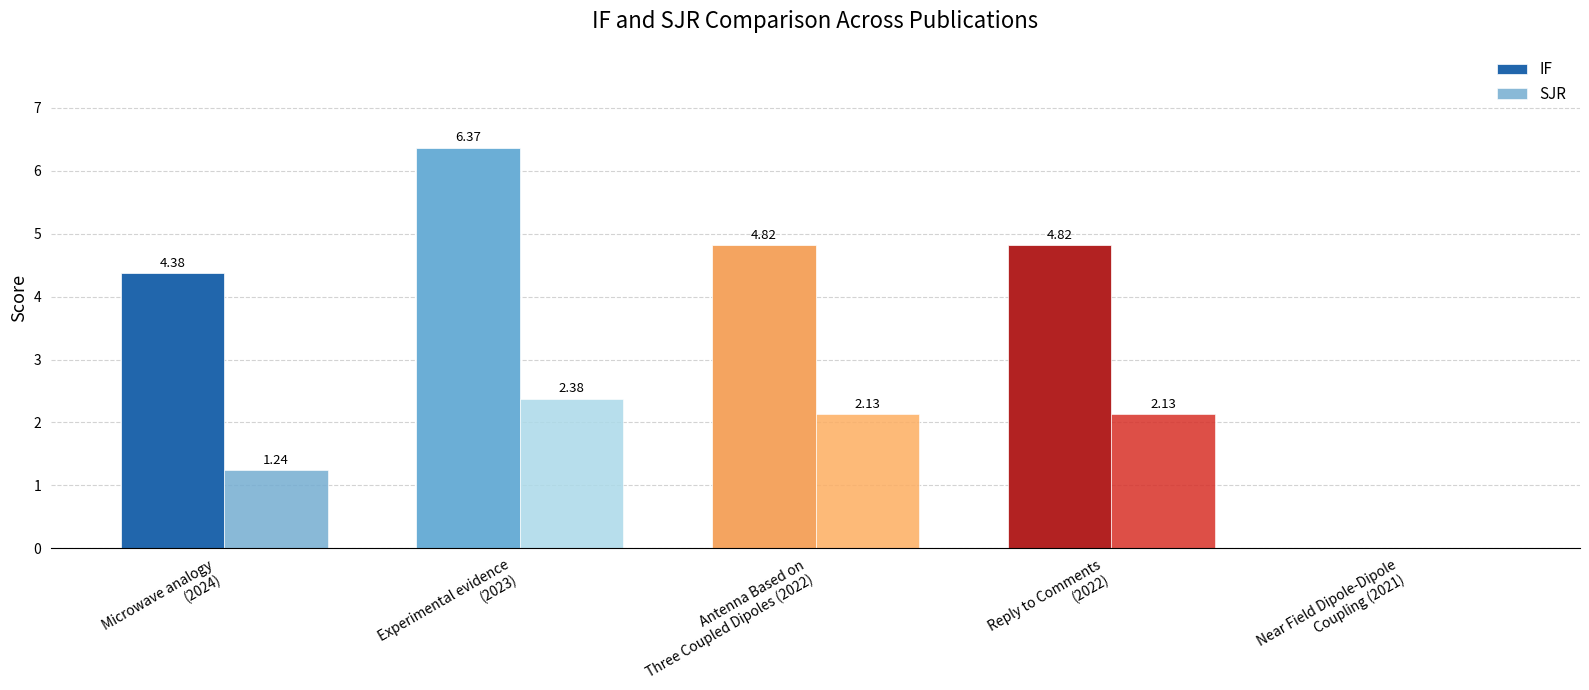

True or false: SJR has a value of 3.1 at Reply to Comments
(2022).

False